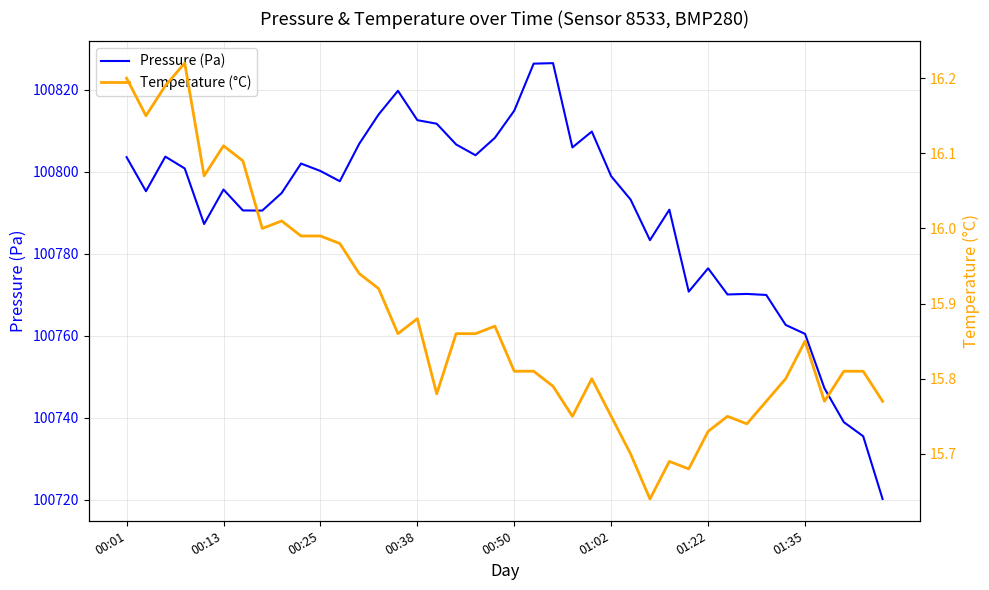

List the series in order of their overall mean, highest first.

Pressure (Pa), Temperature (°C)